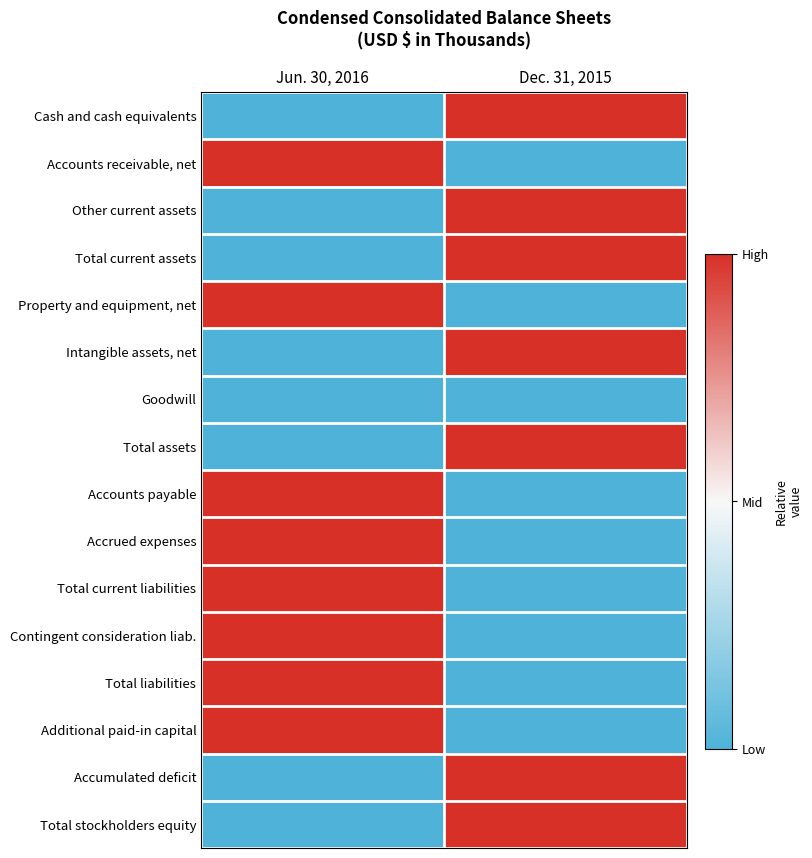

Which has a higher value, Dec. 31, 2015 or Jun. 30, 2016?

Dec. 31, 2015